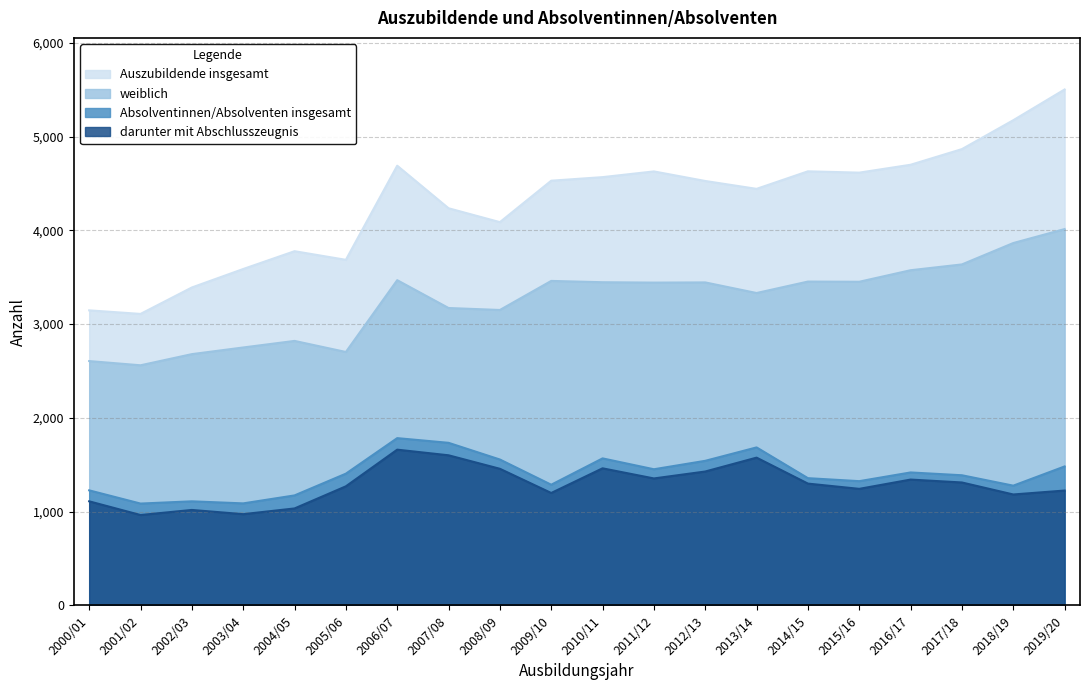

In weiblich, how many points are higher than both neighbors (excluding endpoints)?

5